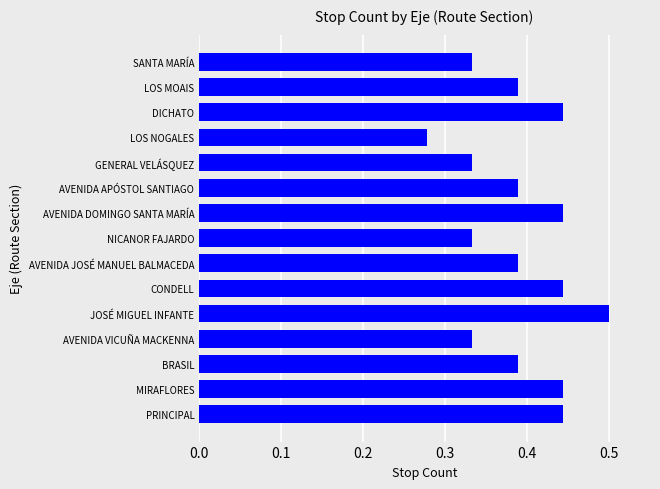

At which category does the chart reach its minimum across all series?

LOS NOGALES